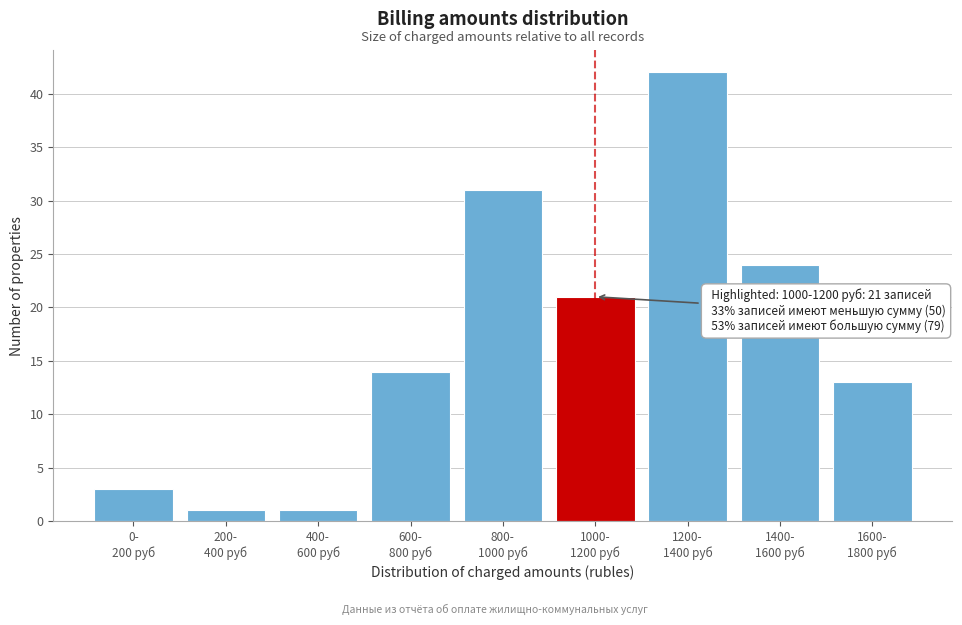

Reading right to left, list all the values displayed in this chart.

13	24	42	21	31	14	1	1	3